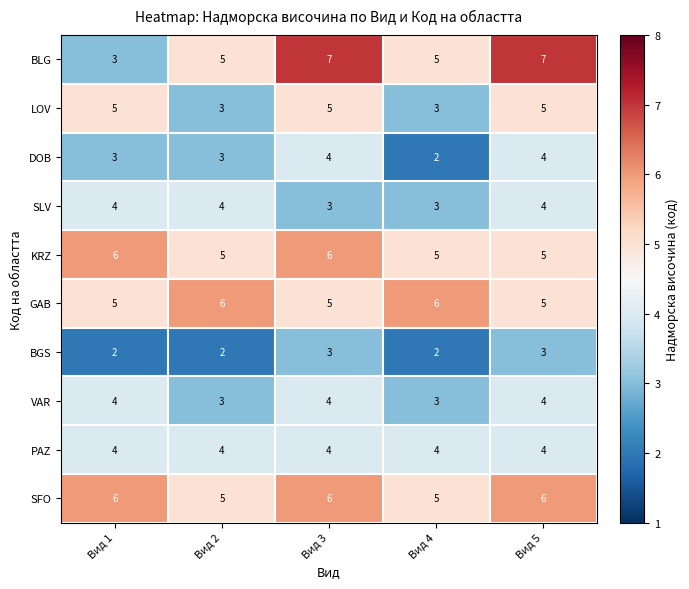

What is the sum of the KRZ values at Вид 5 and Вид 2?

10